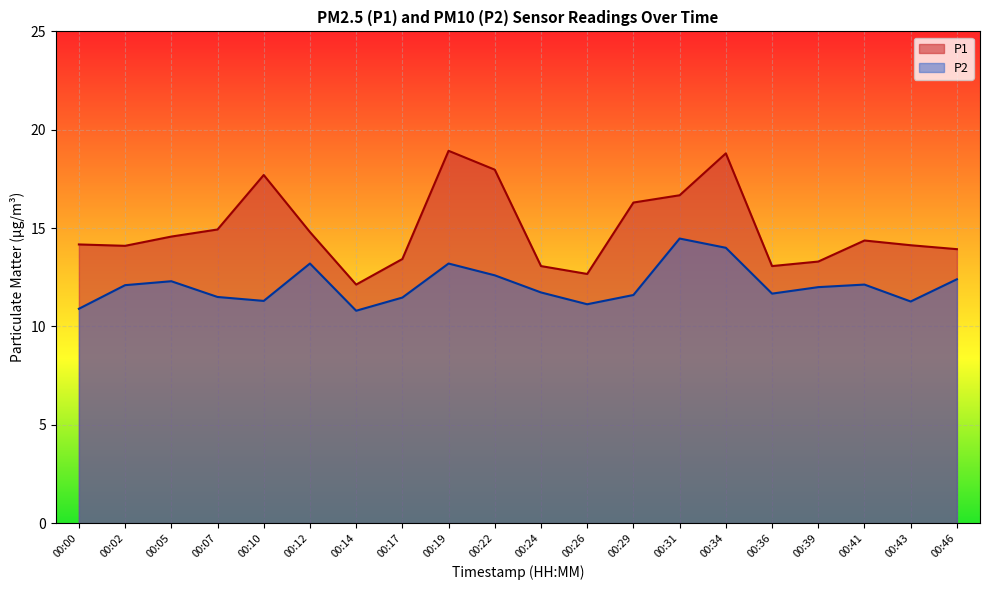

Reading left to right, what are all the values shown in this chart?

P1: 00:00=14.2	00:02=14.1	00:05=14.6	00:07=14.9	00:10=17.7	00:12=14.8	00:14=12.1	00:17=13.4	00:19=18.9	00:22=18.0	00:24=13.1	00:26=12.7	00:29=16.3	00:31=16.7	00:34=18.8	00:36=13.1	00:39=13.3	00:41=14.4	00:43=14.1	00:46=13.9
P2: 00:00=10.9	00:02=12.1	00:05=12.3	00:07=11.5	00:10=11.3	00:12=13.2	00:14=10.8	00:17=11.5	00:19=13.2	00:22=12.6	00:24=11.7	00:26=11.1	00:29=11.6	00:31=14.5	00:34=14.0	00:36=11.7	00:39=12.0	00:41=12.1	00:43=11.3	00:46=12.4